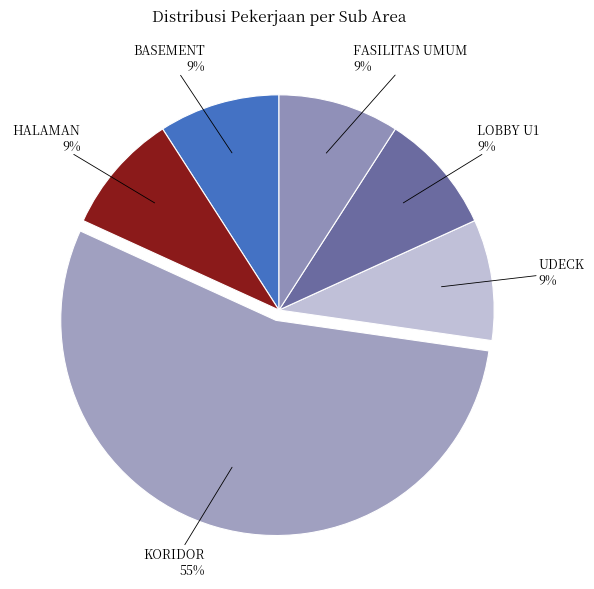

Count the number of slices in the pie.

6